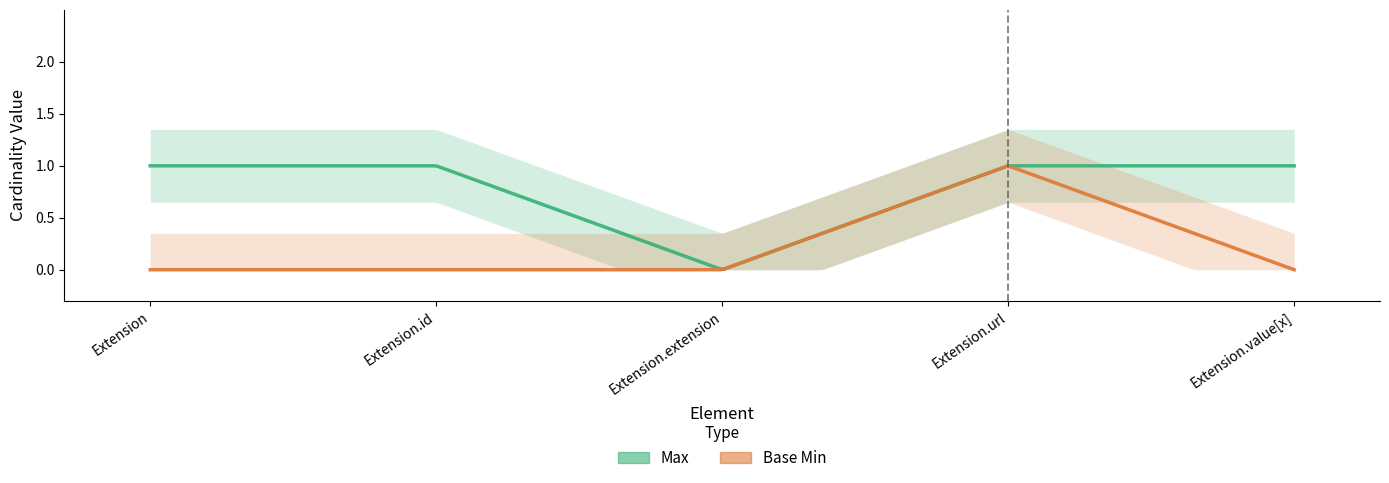

Rank the categories by Max value from lowest to highest.

Extension.extension, Extension, Extension.id, Extension.url, Extension.value[x]